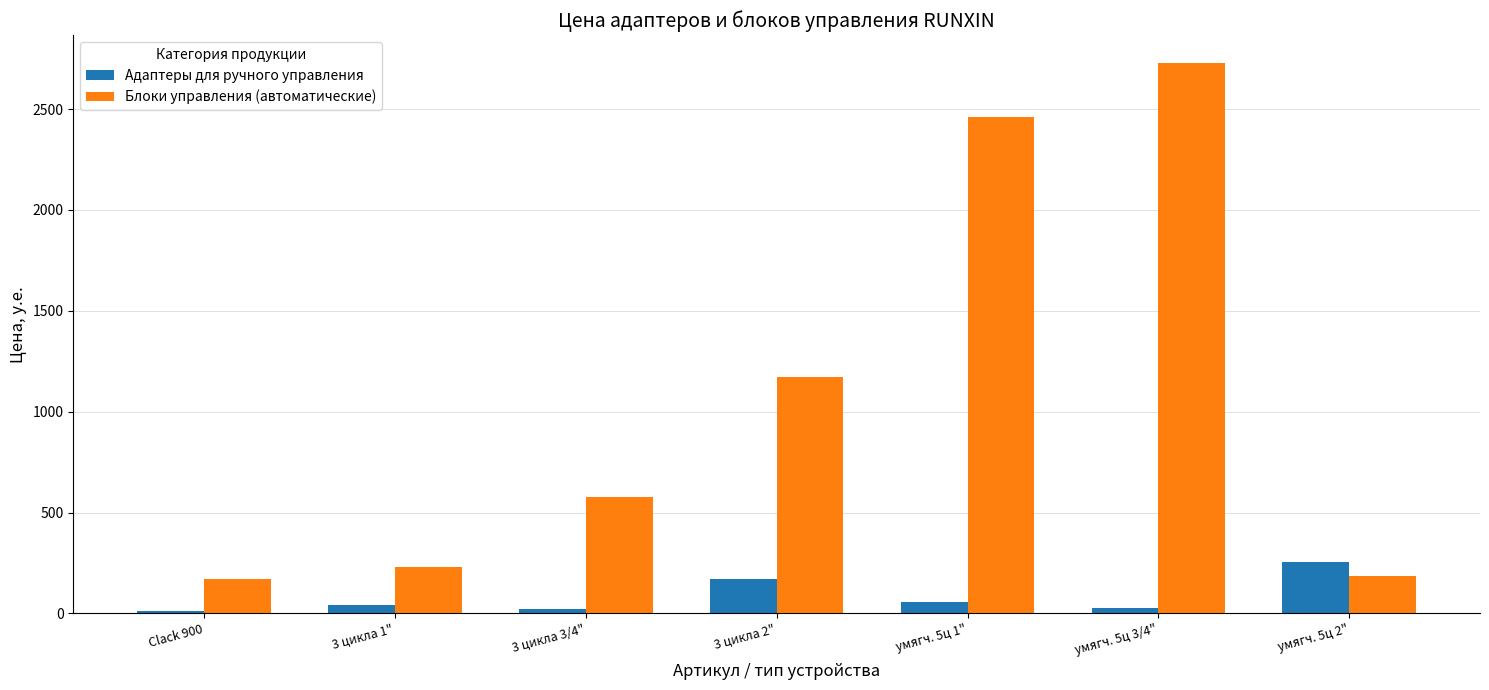

Which category has the highest value in the Блоки управления (автоматические) series?

умягч. 5ц 3/4"